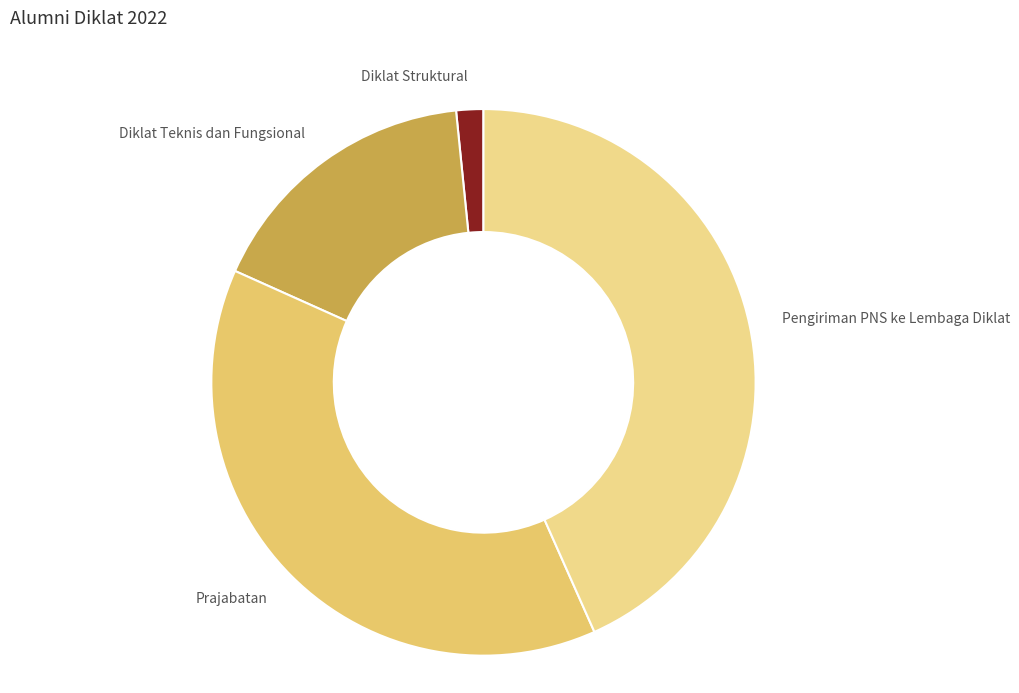

The Diklat Teknis dan Fungsional slice represents 5% of the pie. True or false?

False